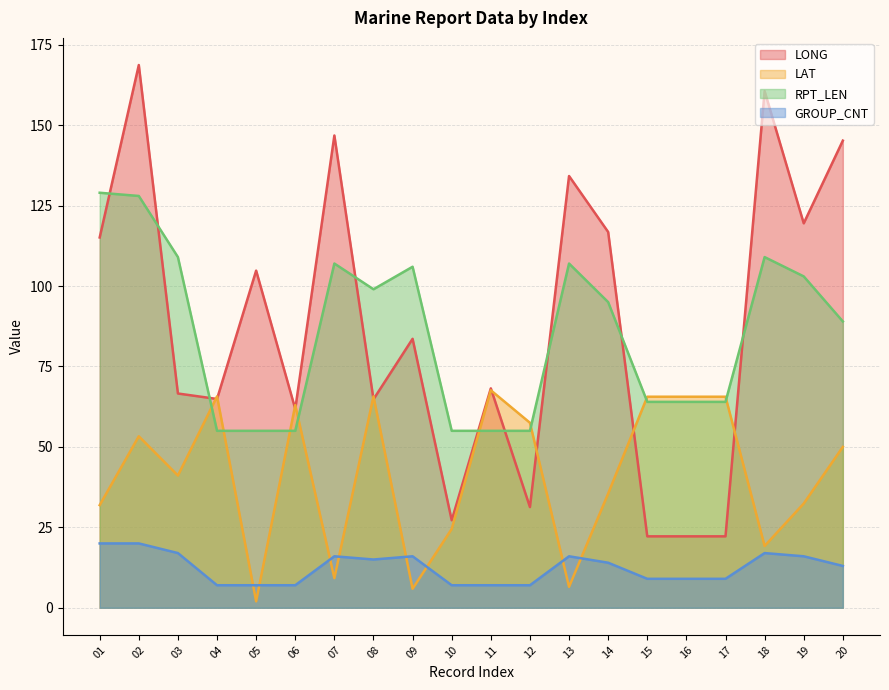

Is the value of RPT_LEN at 12 greater than the value of LAT at 04?

No